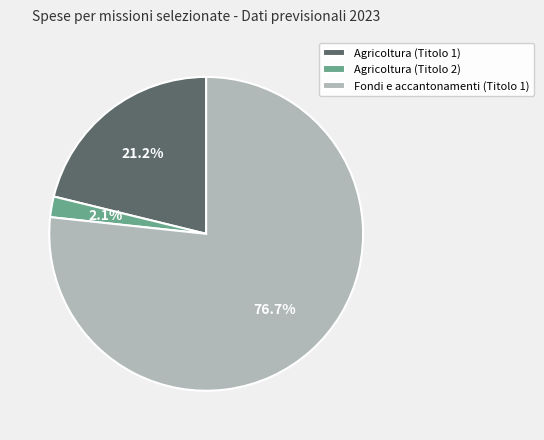

To the nearest percent, what portion does Fondi e accantonamenti (Titolo 1) represent?

77%